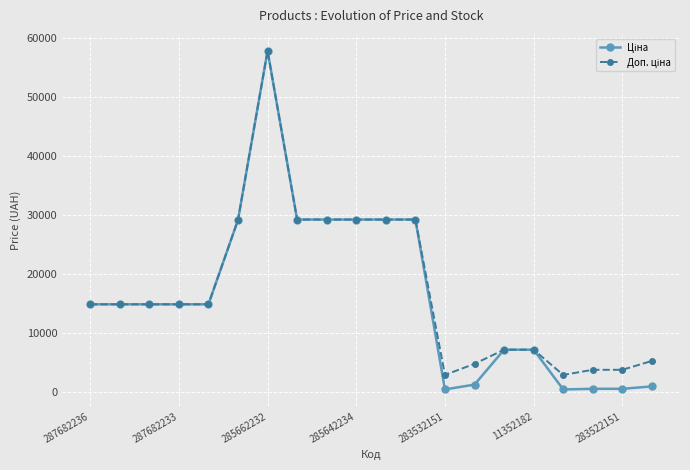

At how many categories does at least one series exceed 27350?

7